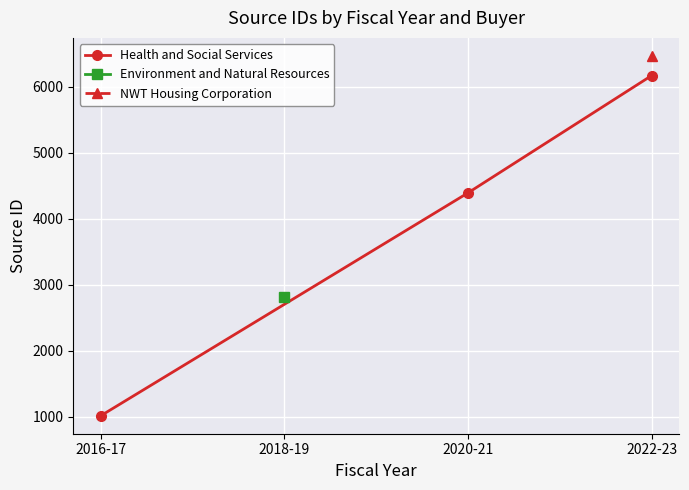

At which label does Health and Social Services reach its minimum?

2016-17